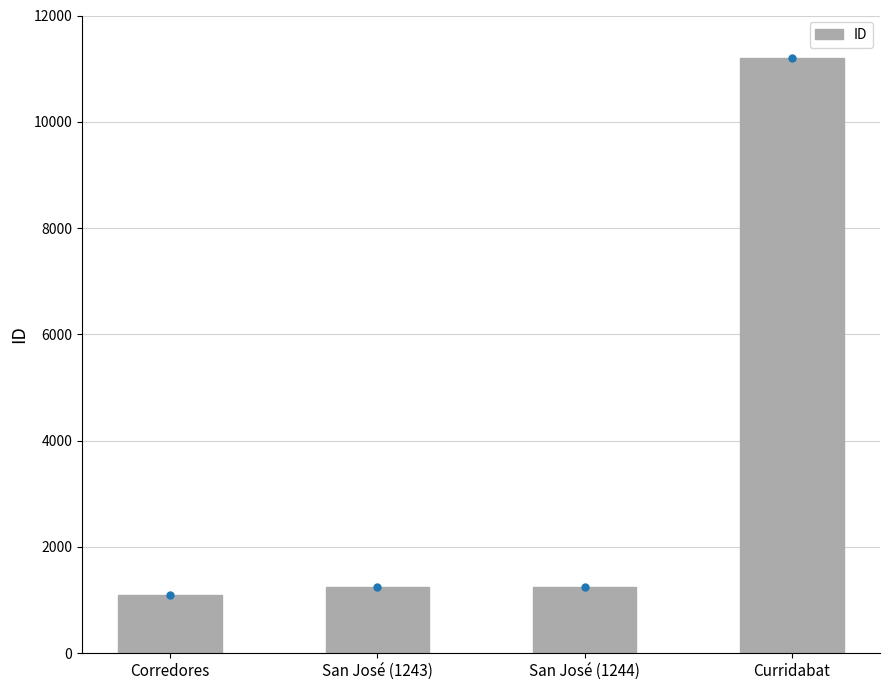

True or false: the data shows 1243 at San José (1243).

True